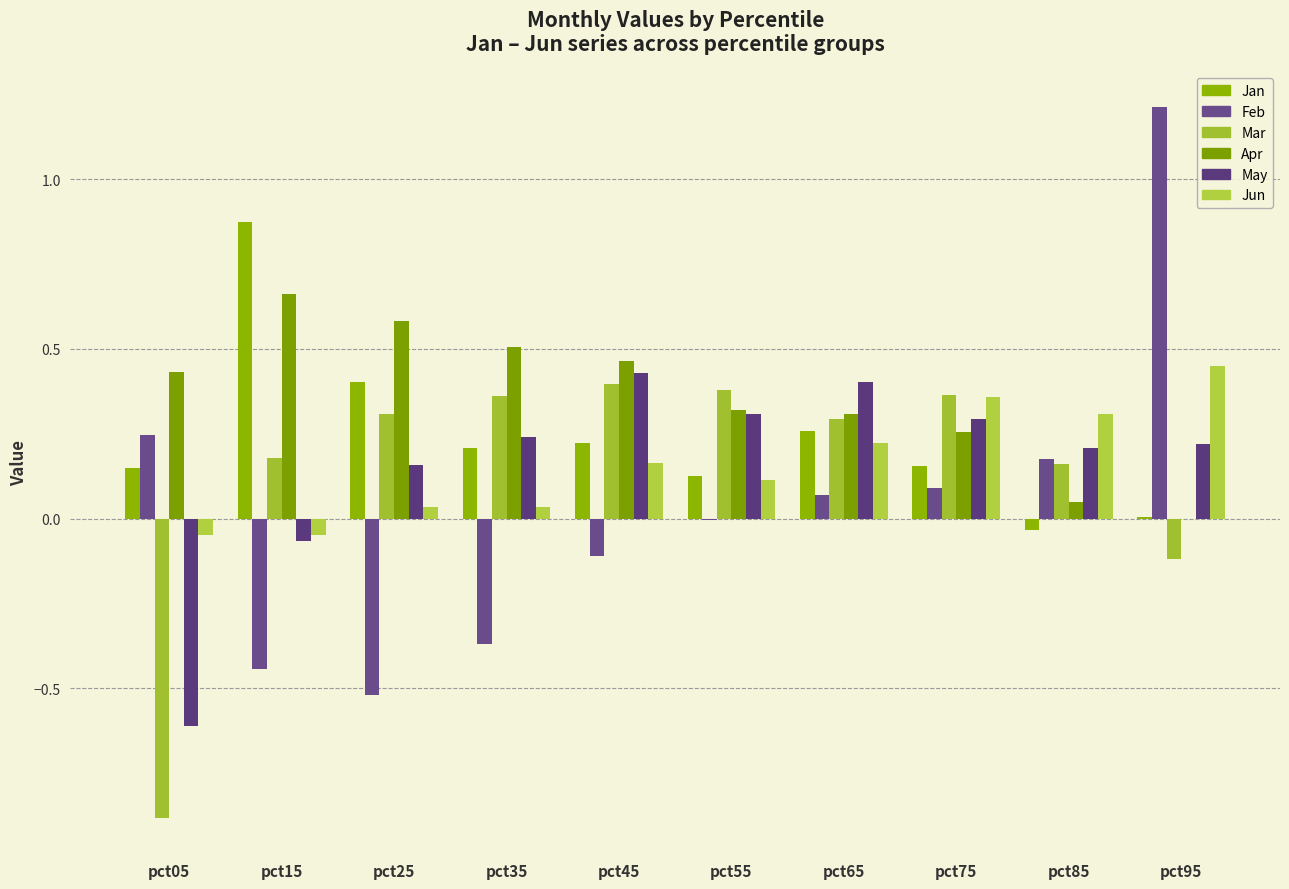

How many values in the May series exceed 0?

8